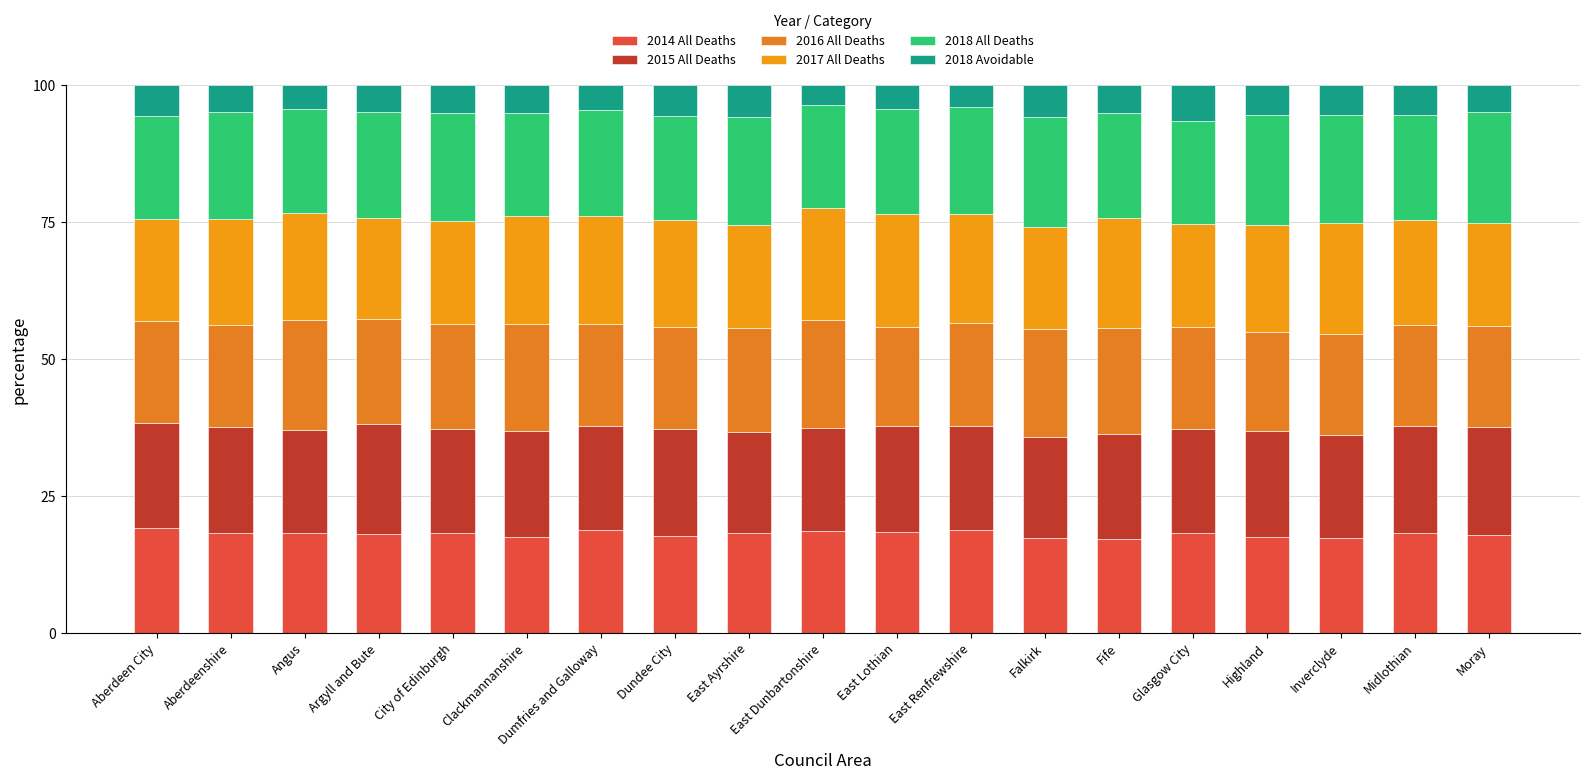

The 2018 Avoidable series shows 7.3 at City of Edinburgh. True or false?

False